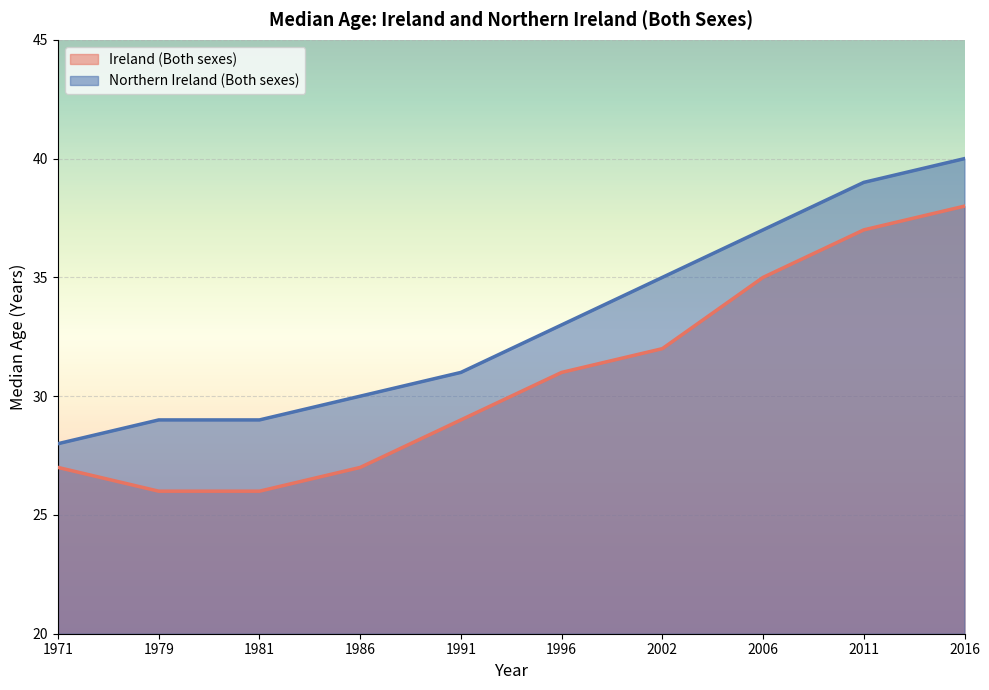

True or false: Northern Ireland (Both sexes) has more than 1 interior local peaks.

False